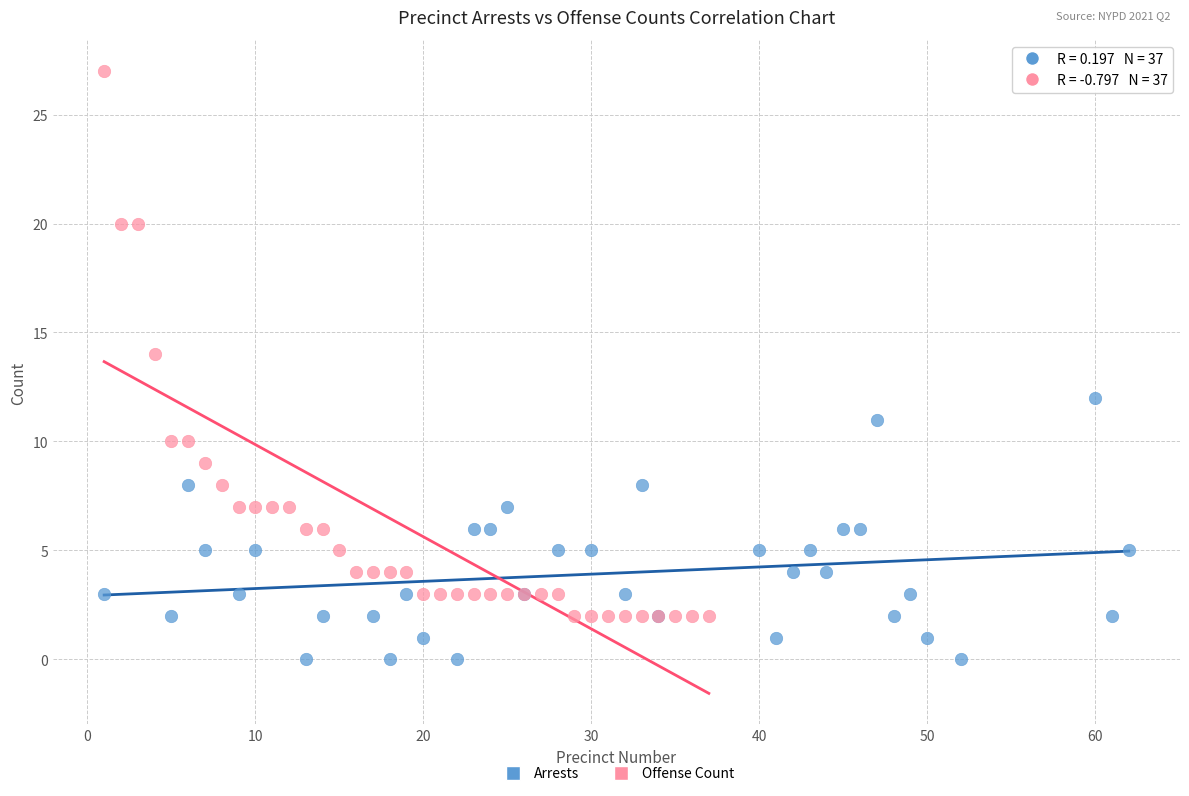

What are all the series names shown in the legend?

Arrests, Offense Count